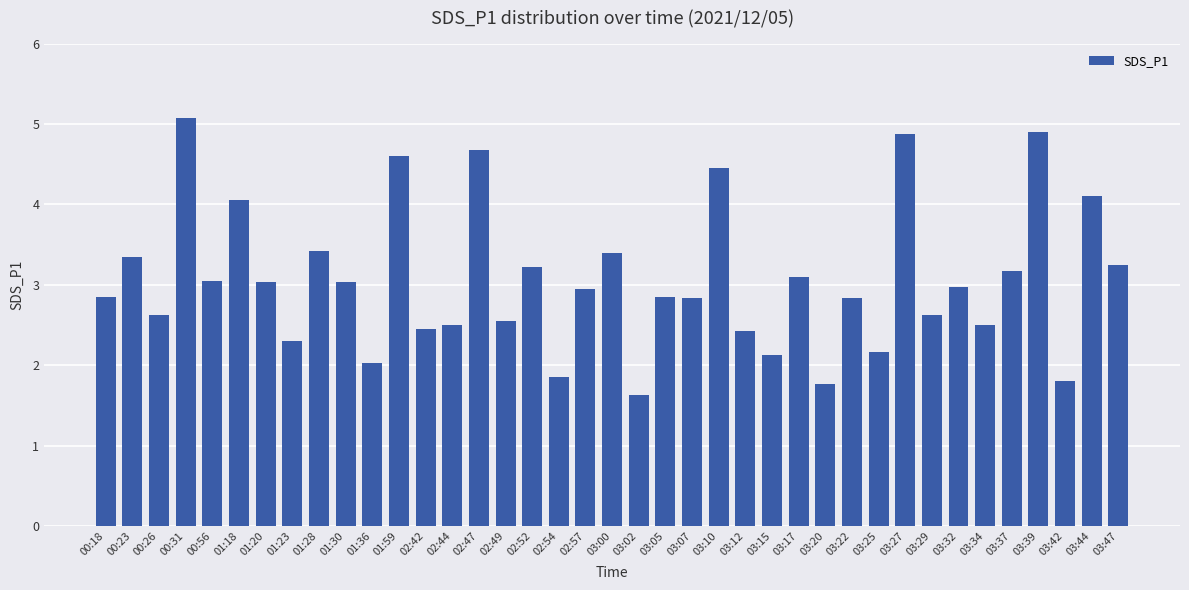

What is the approximate value at 03:20?

1.8